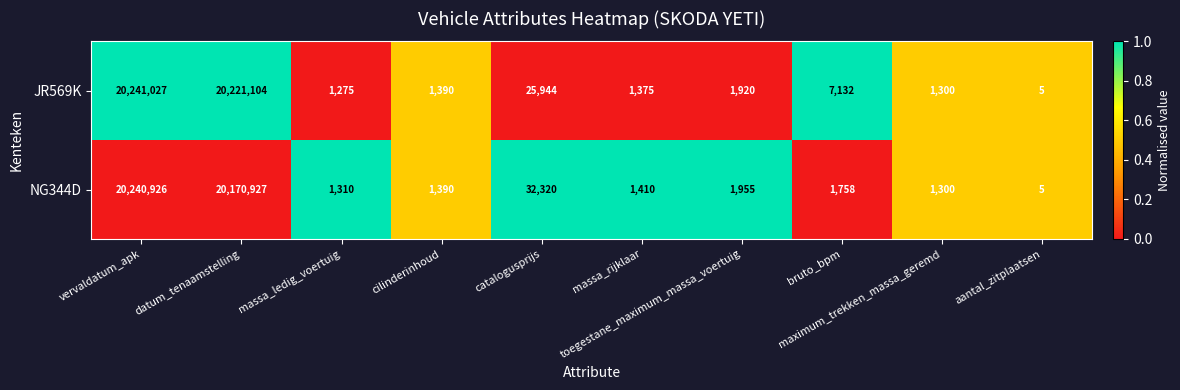

What is the sum of all NG344D values?

40453301